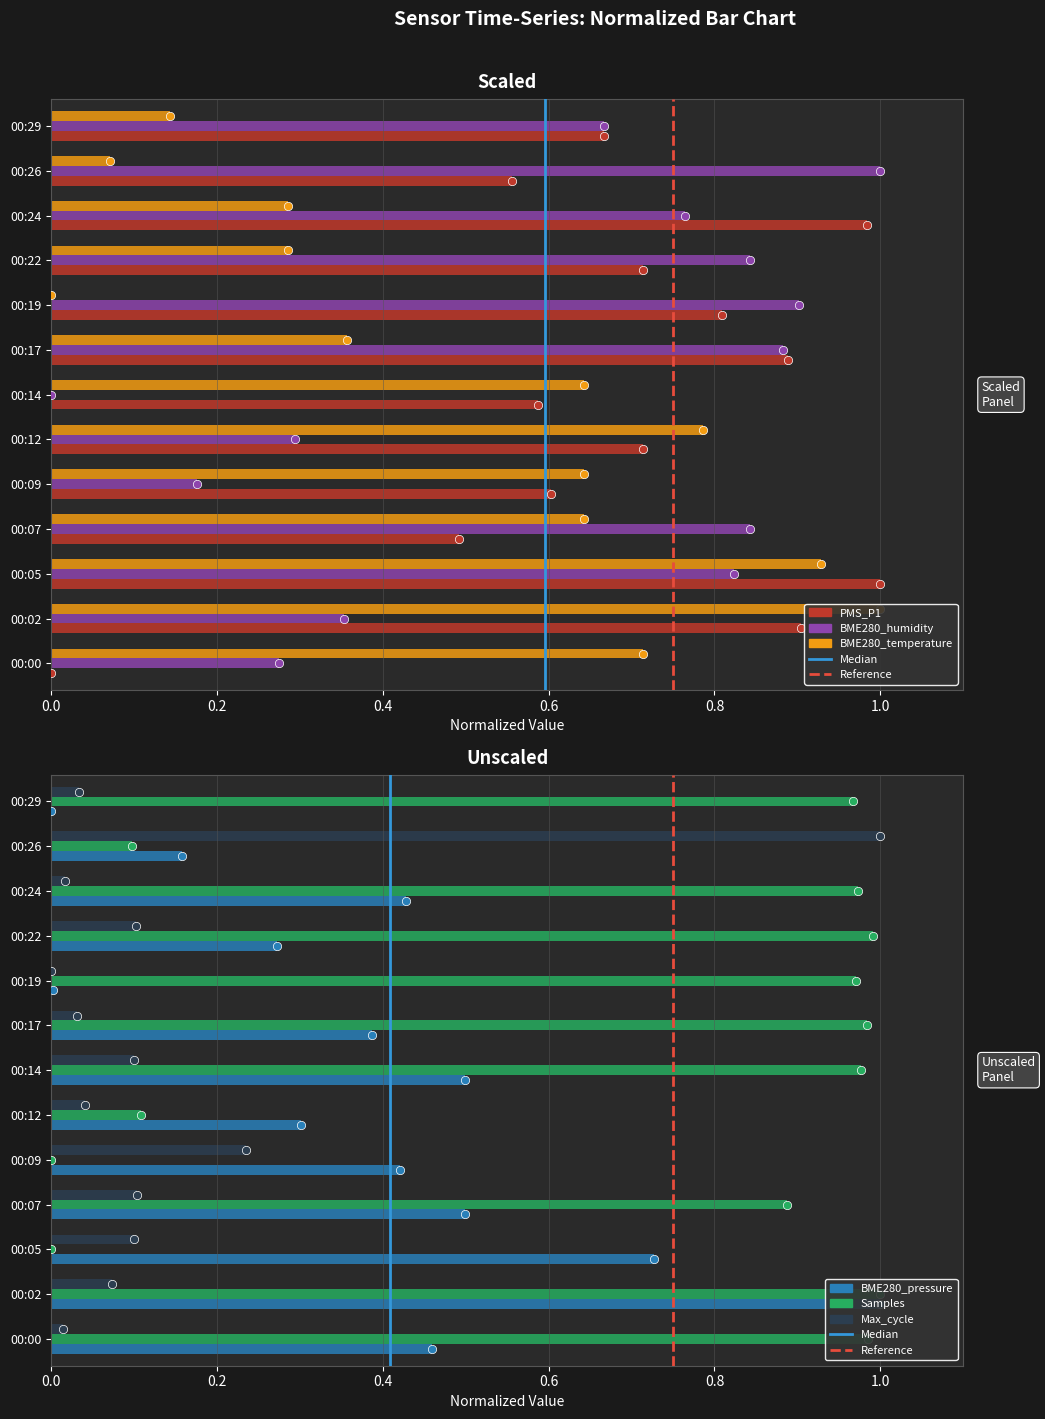

What is the difference between the second highest and minimum values in the PMS_P1 series?

1.0